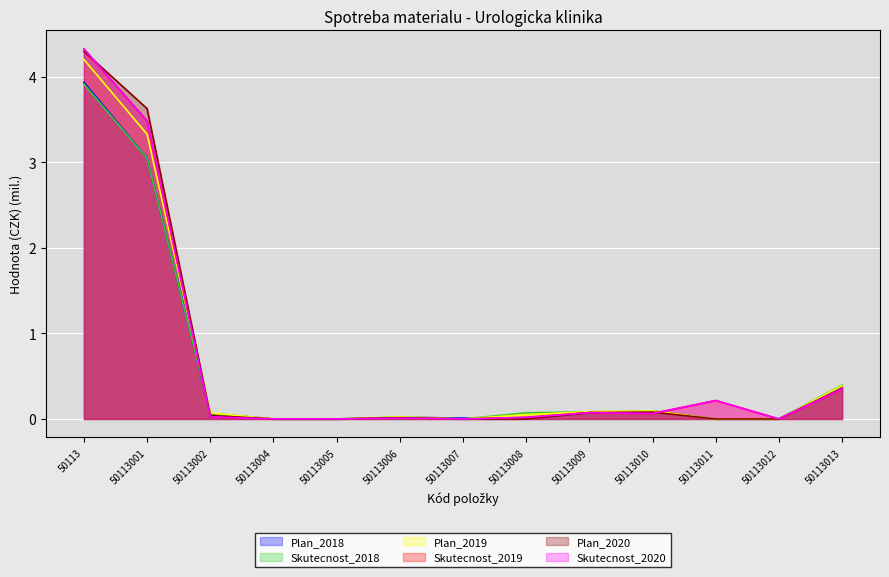

At which category does Plan_2018 reach its first local valley?

50113007